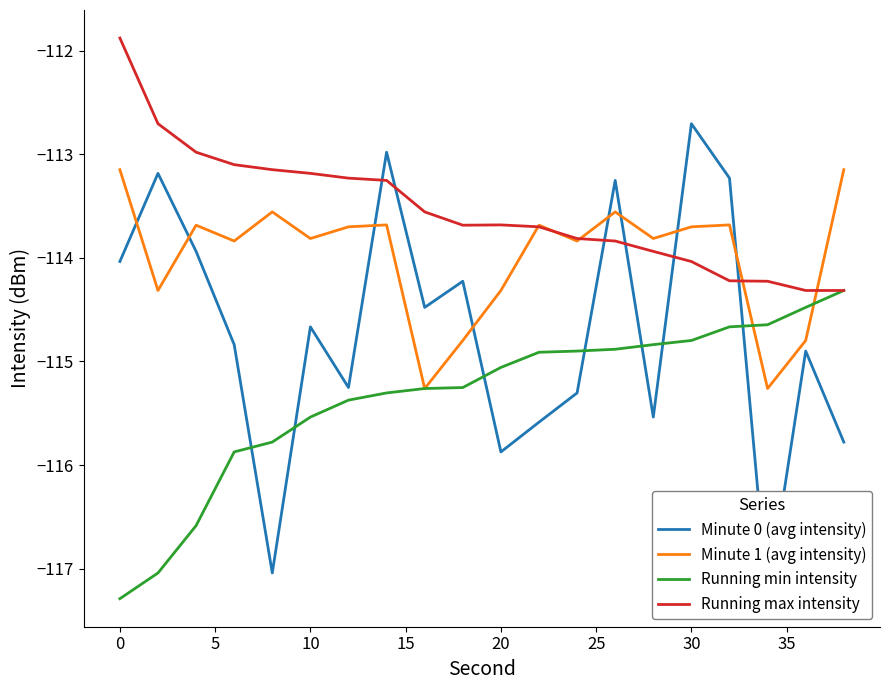

How many intersections are there between Minute 0 (avg intensity) and Running max intensity?

6